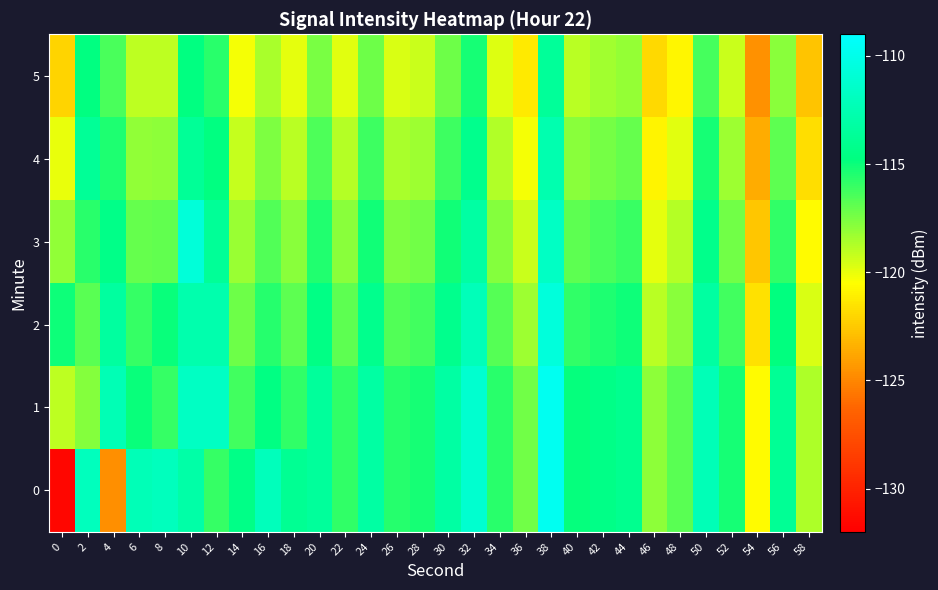

Reading left to right, transcribe all the data shown in this chart.

0: 0=-131.6	2=-112.0	4=-124.7	6=-112.2	8=-112.0	10=-113.0	12=-115.9	14=-114.5	16=-112.1	18=-113.9	20=-113.5	22=-115.9	24=-113.2	26=-115.6	28=-115.3	30=-113.2	32=-111.2	34=-115.7	36=-117.3	38=-109.6	40=-114.9	42=-114.4	44=-114.1	46=-117.9	48=-116.8	50=-112.3	52=-115.3	54=-120.6	56=-113.8	58=-118.7
1: 0=-119.0	2=-117.7	4=-112.4	6=-115.0	8=-116.0	10=-111.7	12=-111.7	14=-116.2	16=-114.6	18=-115.9	20=-113.5	22=-115.9	24=-113.2	26=-115.6	28=-115.3	30=-113.2	32=-111.2	34=-115.7	36=-117.3	38=-109.6	40=-114.9	42=-114.4	44=-114.1	46=-117.9	48=-116.8	50=-112.3	52=-115.3	54=-120.6	56=-113.8	58=-118.7
2: 0=-115.0	2=-116.7	4=-113.4	6=-116.0	8=-115.0	10=-112.7	12=-112.7	14=-117.2	16=-115.6	18=-116.9	20=-114.5	22=-116.9	24=-114.2	26=-116.6	28=-116.3	30=-114.2	32=-112.2	34=-116.7	36=-118.3	38=-110.6	40=-115.9	42=-115.4	44=-115.1	46=-118.9	48=-117.8	50=-113.3	52=-116.3	54=-121.6	56=-114.8	58=-119.7
3: 0=-118.0	2=-115.7	4=-114.4	6=-117.0	8=-117.0	10=-110.7	12=-113.7	14=-118.2	16=-116.6	18=-117.9	20=-115.5	22=-117.9	24=-115.2	26=-117.6	28=-117.3	30=-115.2	32=-113.2	34=-117.7	36=-119.3	38=-111.6	40=-116.9	42=-116.4	44=-116.1	46=-119.9	48=-118.8	50=-114.3	52=-117.3	54=-122.6	56=-115.8	58=-120.7
4: 0=-120.0	2=-113.7	4=-115.4	6=-118.0	8=-118.0	10=-113.7	12=-114.7	14=-119.2	16=-117.6	18=-118.9	20=-116.5	22=-118.9	24=-116.2	26=-118.6	28=-118.3	30=-116.2	32=-114.2	34=-118.7	36=-120.3	38=-112.6	40=-117.9	42=-117.4	44=-117.1	46=-120.9	48=-119.8	50=-115.3	52=-118.3	54=-123.6	56=-116.8	58=-121.7
5: 0=-122.0	2=-114.7	4=-116.4	6=-119.0	8=-119.0	10=-114.7	12=-115.7	14=-120.2	16=-118.6	18=-119.9	20=-117.5	22=-119.9	24=-117.2	26=-119.6	28=-119.3	30=-117.2	32=-115.2	34=-119.7	36=-121.3	38=-113.6	40=-118.9	42=-118.4	44=-118.1	46=-121.9	48=-120.8	50=-116.3	52=-119.3	54=-124.6	56=-117.8	58=-122.7